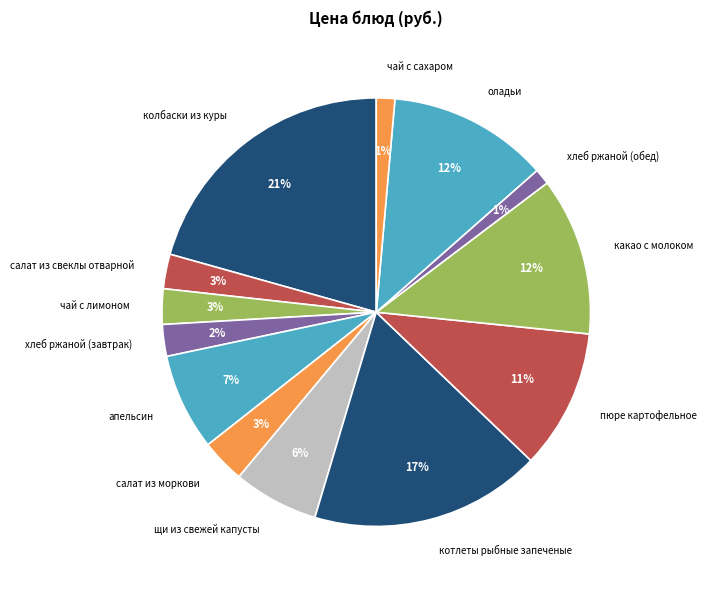

Which slice is the largest?

колбаски из куры